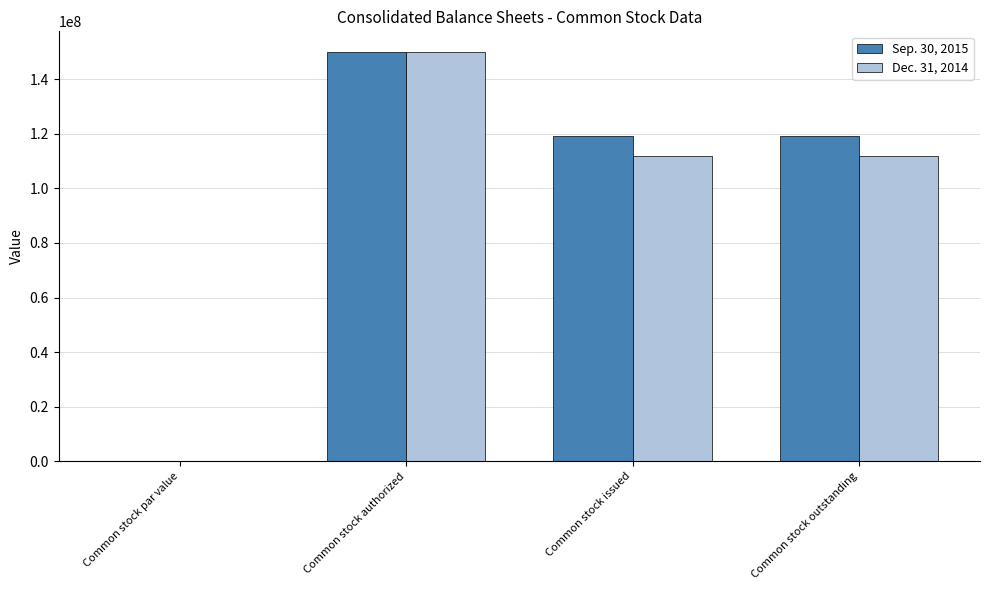

What is the total value across all series at Common stock issued?

231048104